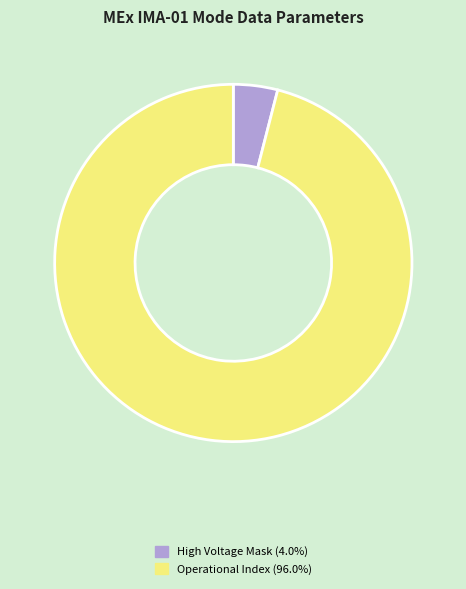

Is there any slice that represents more than half of the pie?

Yes